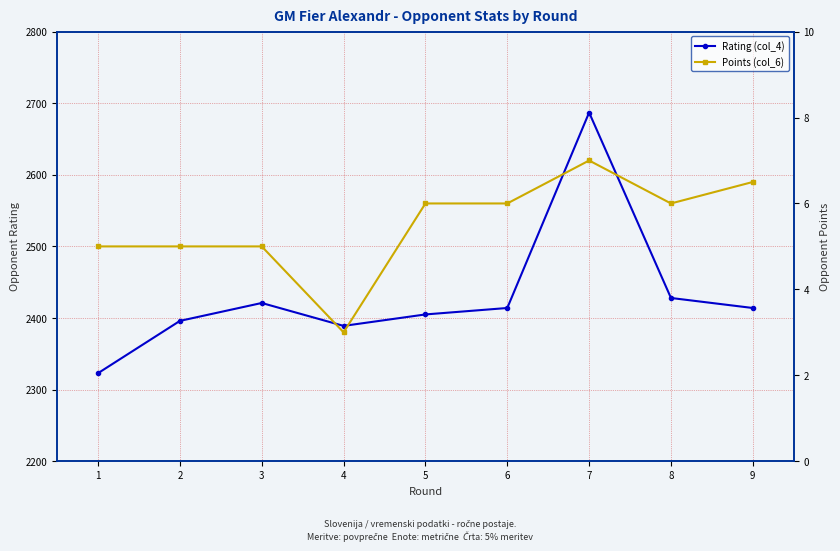

The Points (col_6) series shows 5.0 at 2. True or false?

True